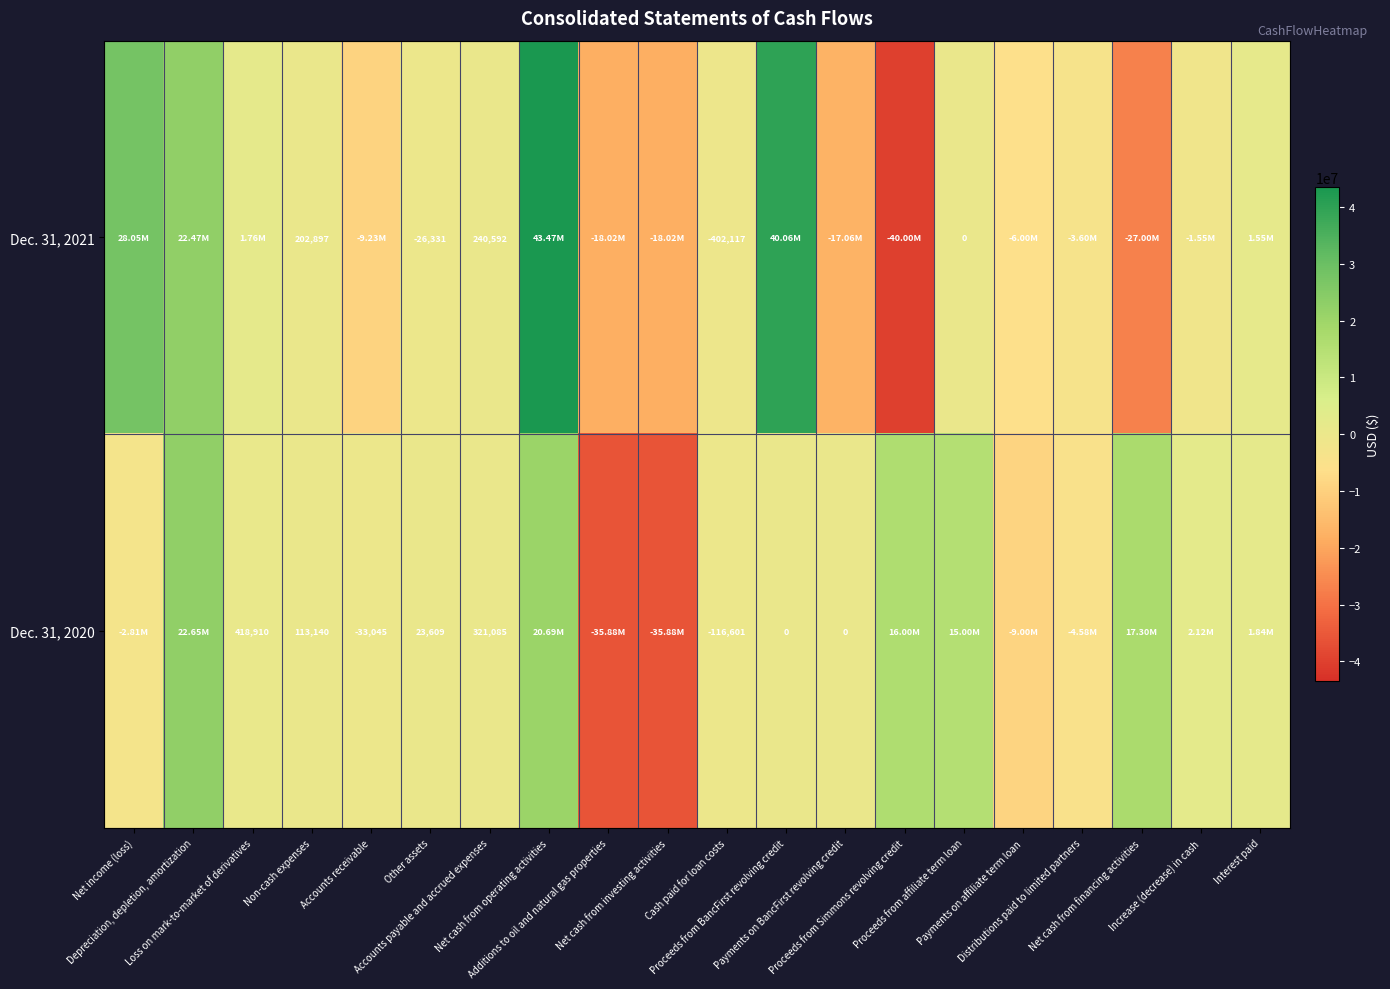

How many series are shown in this chart?

2